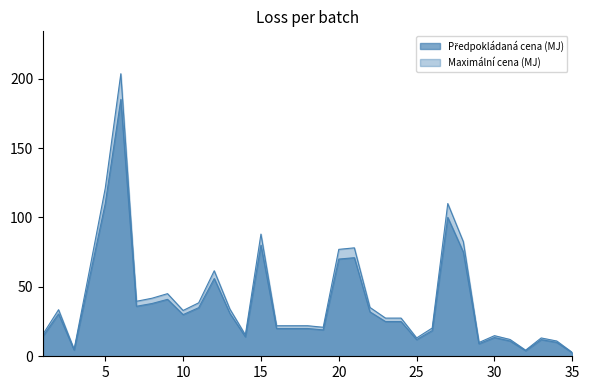

At which category is the sum across all series the highest?

6